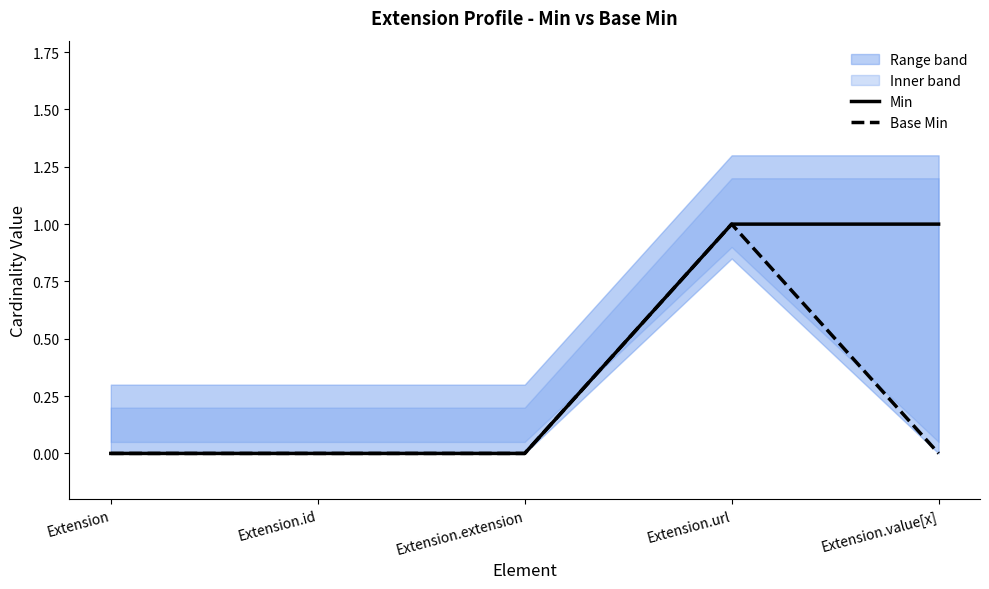

The Min series shows 0 at Extension.id. True or false?

True